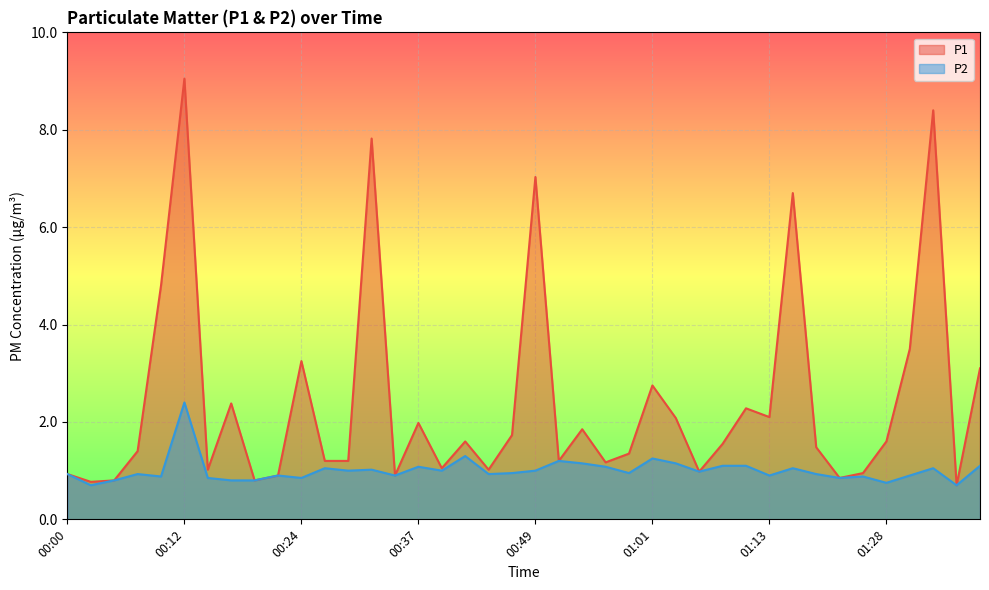

Which has a higher value, 00:46 or 01:33?

01:33